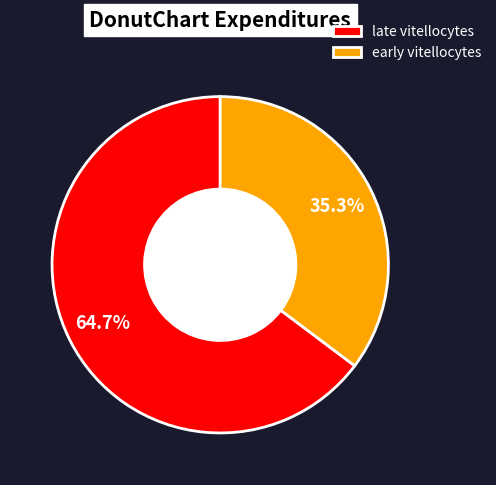

To the nearest percent, what portion does late vitellocytes represent?

65%